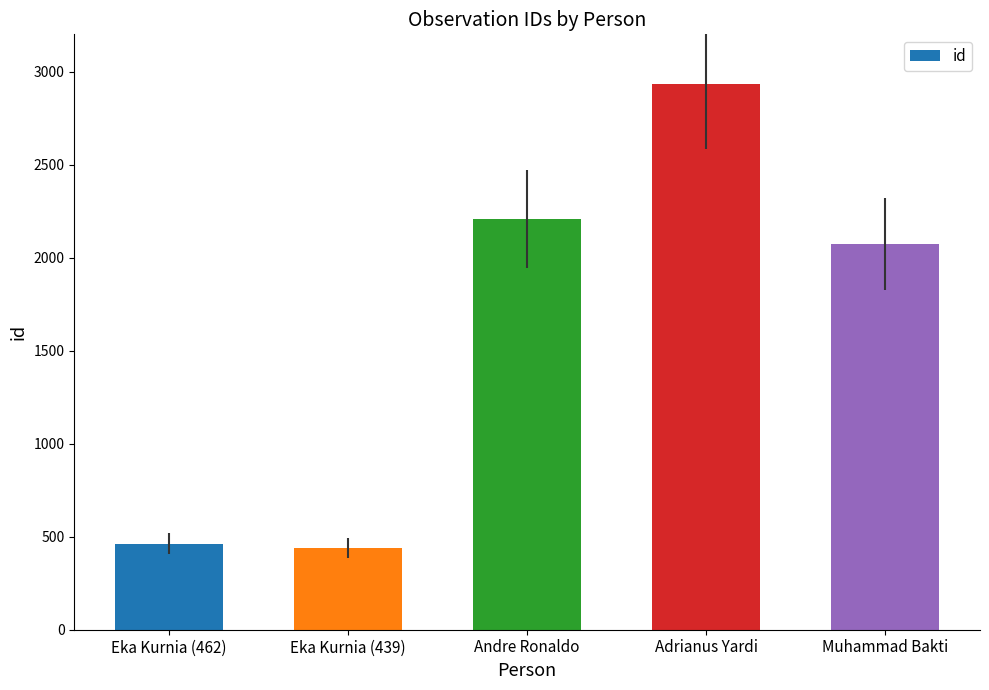

Approximately how many times larger is the value at Andre Ronaldo compared to Adrianus Yardi?

0.8